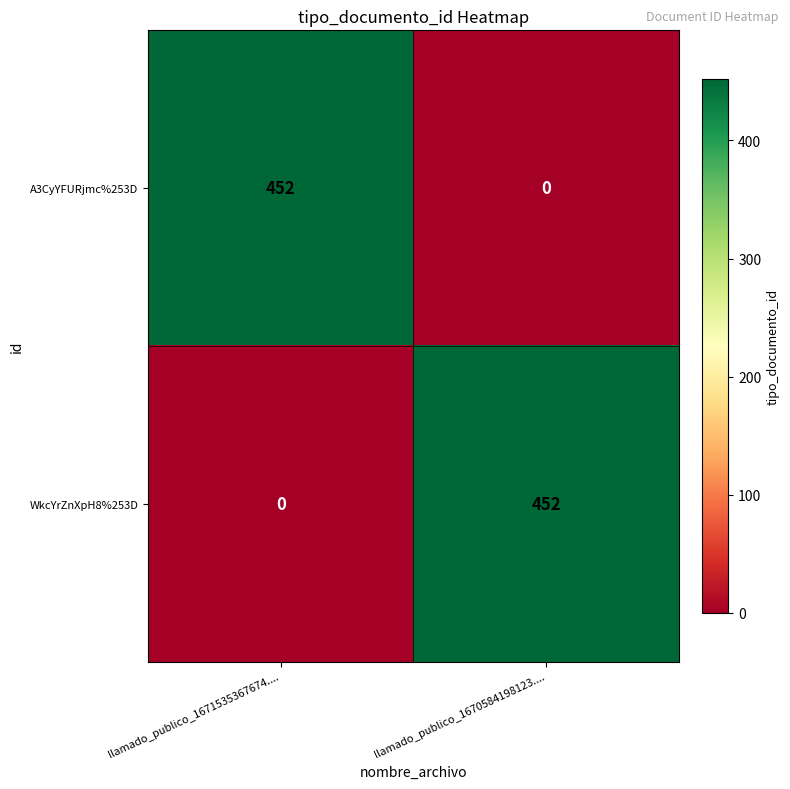

Reading left to right, extract all data points from this chart.

A3CyYFURjmc%253D: 452	0
WkcYrZnXpH8%253D: 0	452